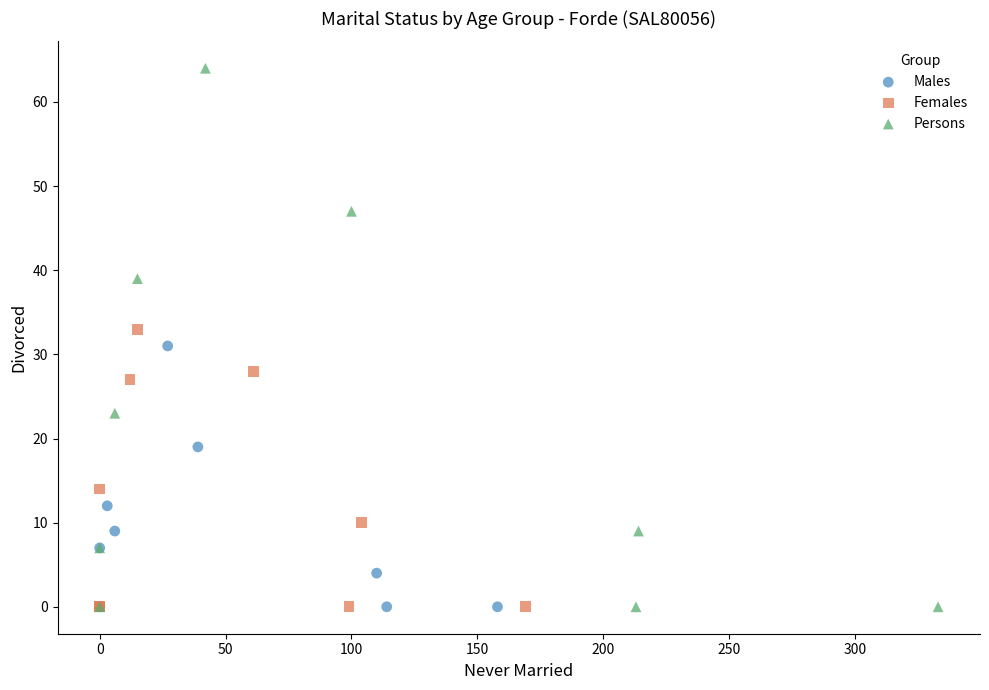

What are all the series names shown in the legend?

Males, Females, Persons